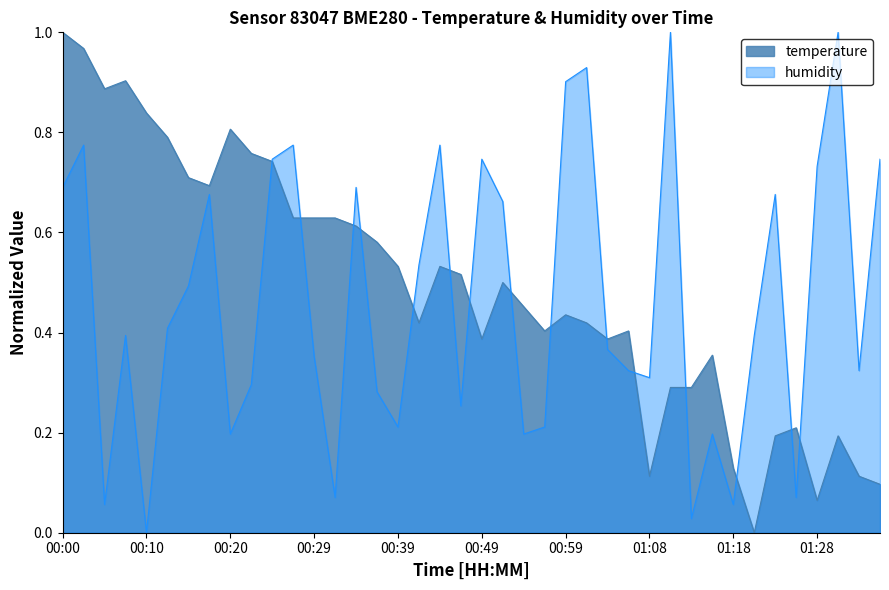

At 00:27, list the series in order from smallest to largest.

temperature, humidity